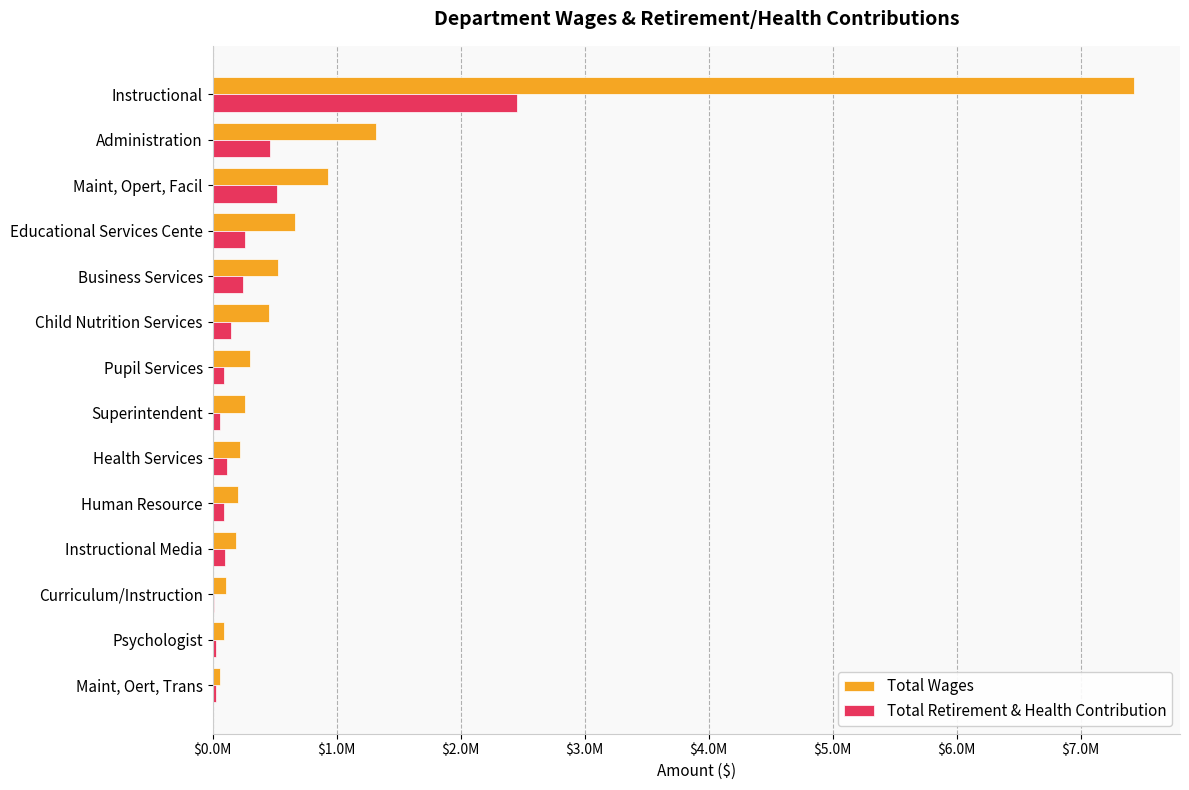

What are all the series names shown in the legend?

Total Wages, Total Retirement & Health Contribution